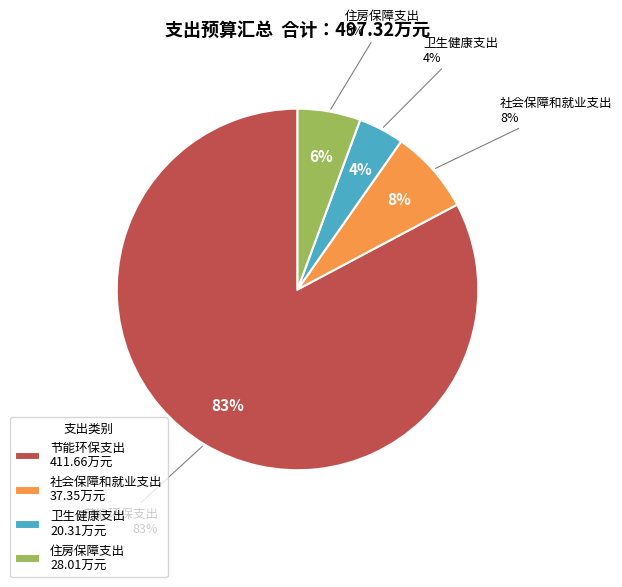

What percentage is the 节能环保支出 slice, to the nearest percent?

83%